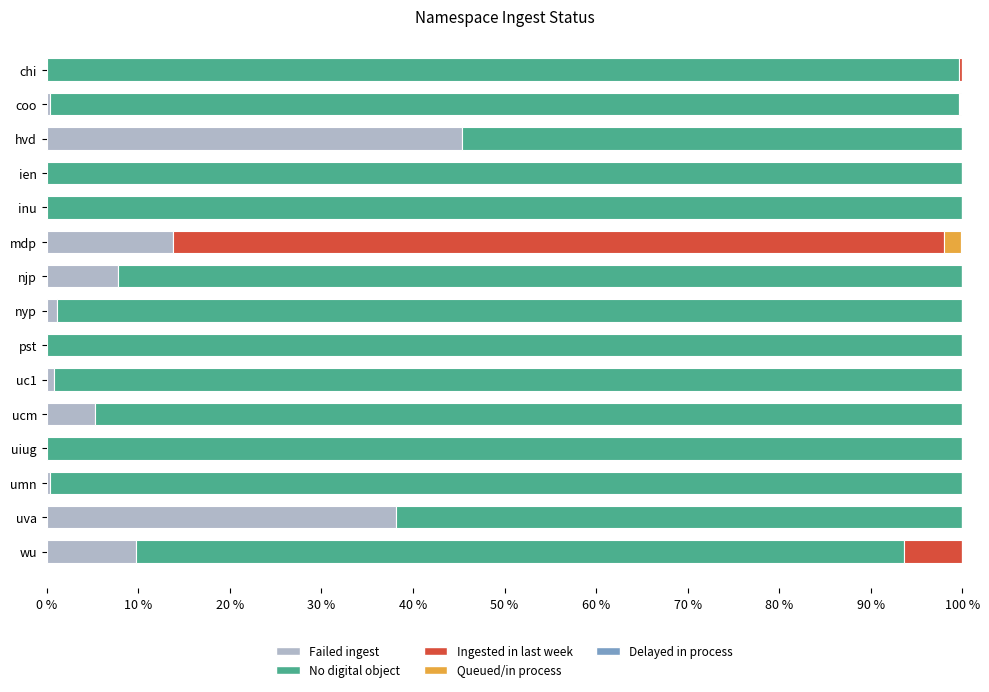

What is the sum of all Failed ingest values?

122.6